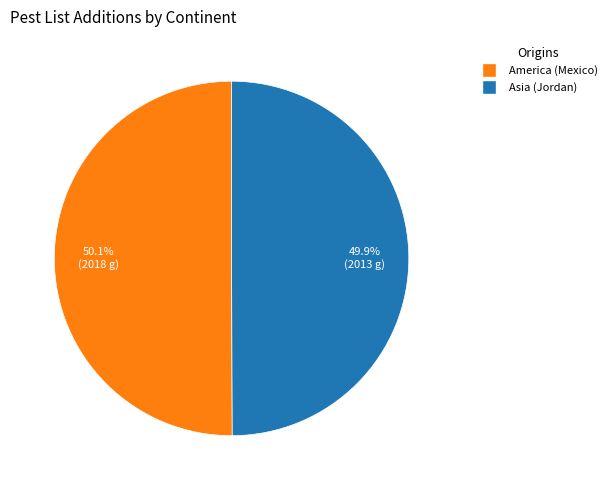

Is there a majority slice in this chart?

Yes